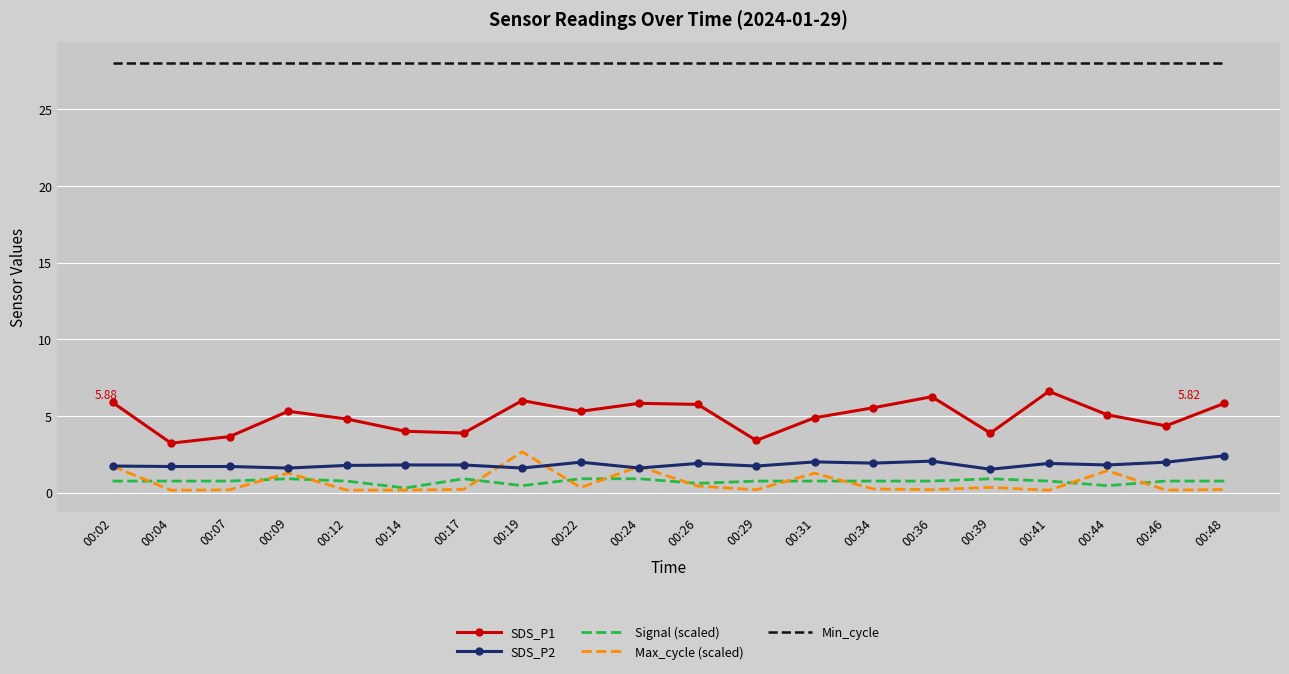

True or false: SDS_P2 has more than 0 interior local peaks.

True